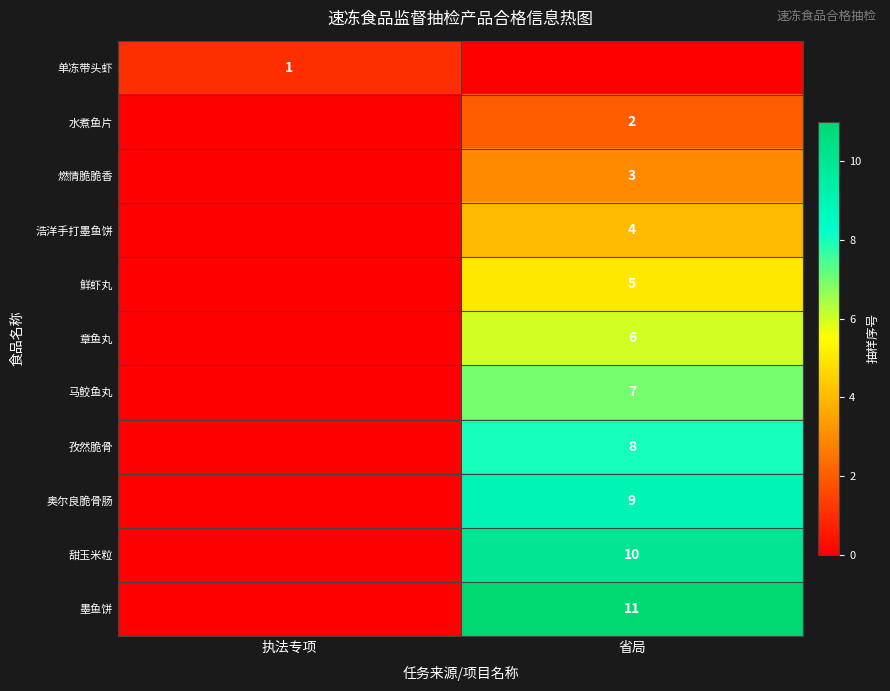

Is it true that 章鱼丸 equals 11 at 省局?

False